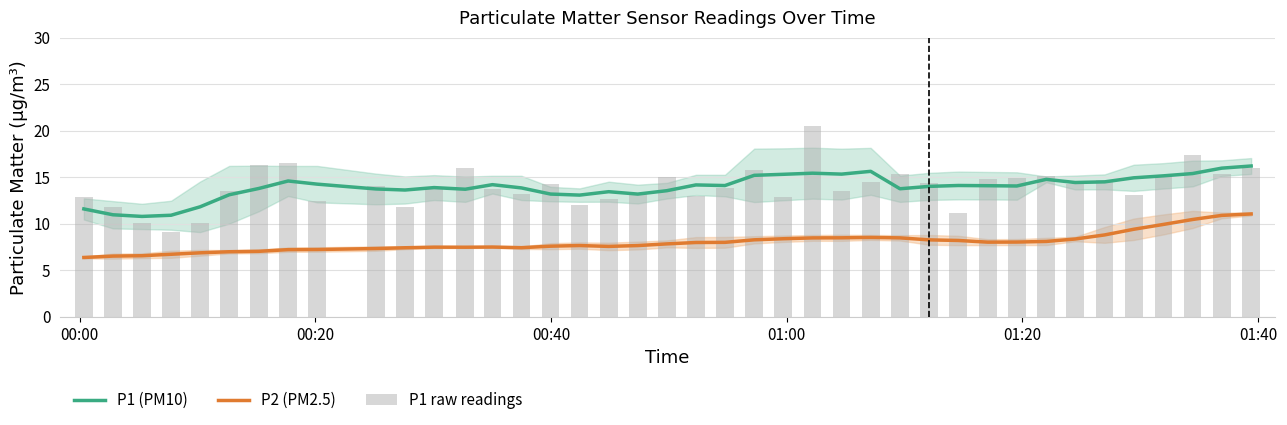

What value does the P1 raw readings series have at 01:40?

16.0